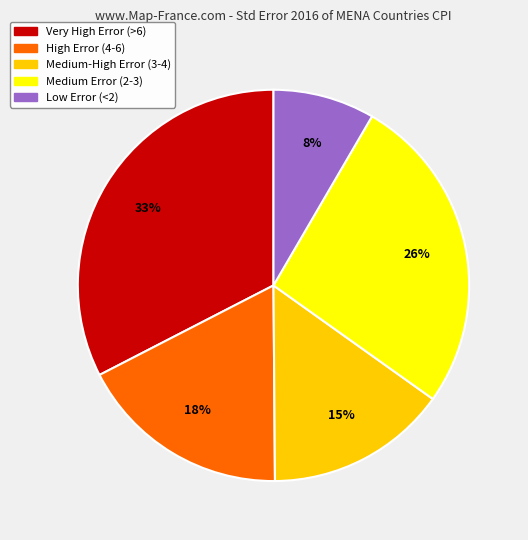

Count the number of slices in the pie.

5